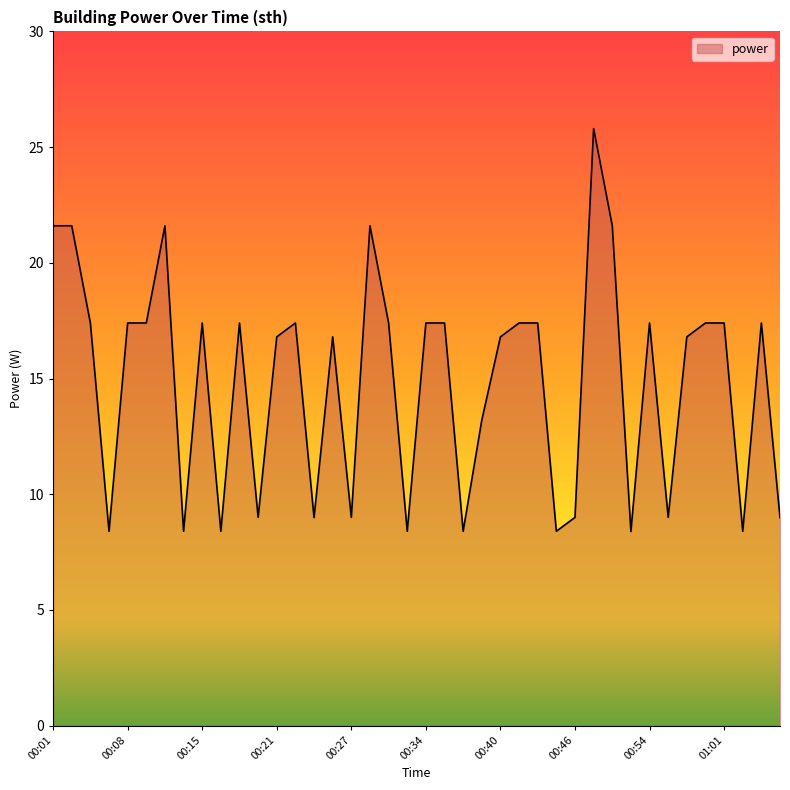

What is the difference between the maximum and minimum values?

17.4